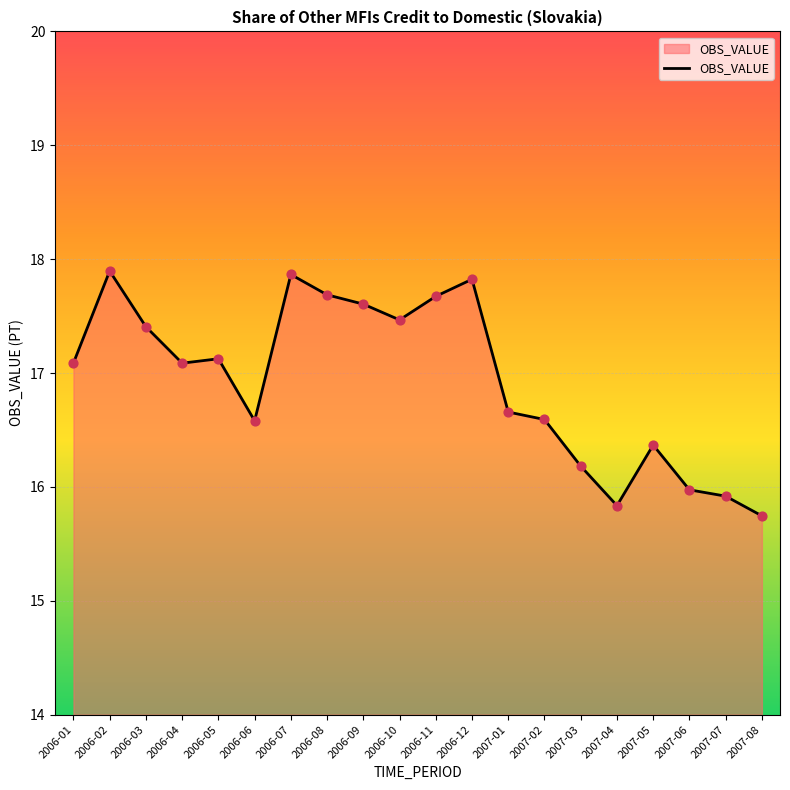

Approximately how many times larger is the value at 2006-08 compared to 2007-02?

1.1